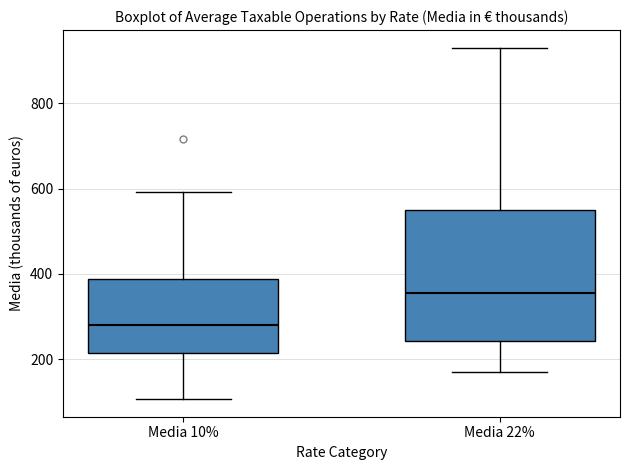

Where is the lower edge of the box for Media 22% on the y-axis? The values are not printed on the chart, so give them approximately, as read against the axis.

240